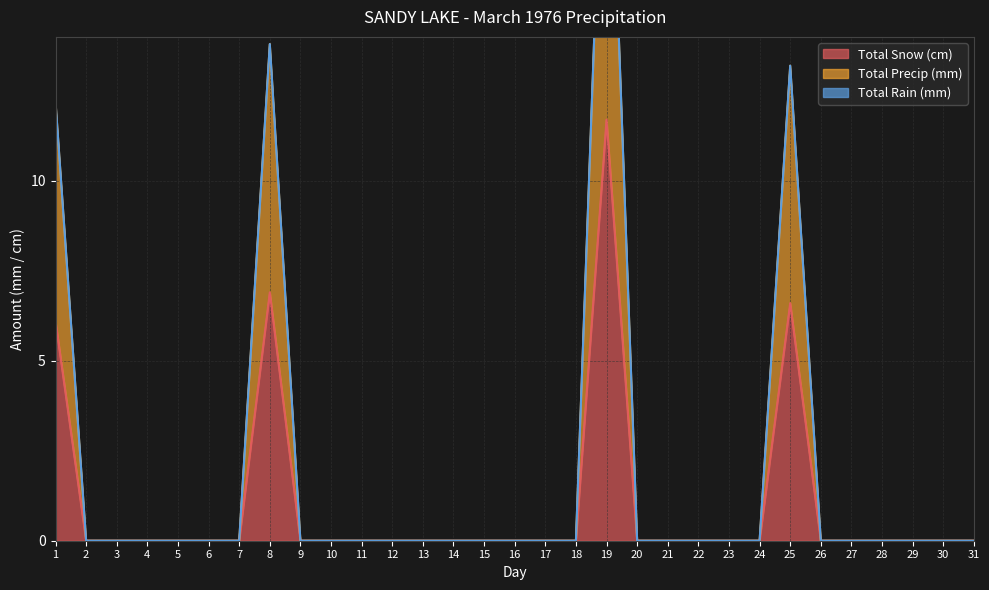

The value of Total Snow (cm) at 29 is 0.0. True or false?

True